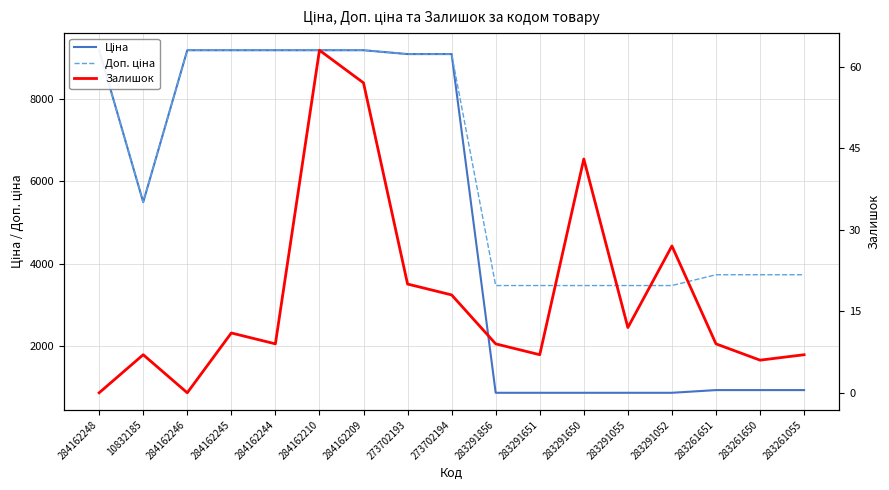

What is the maximum value for Залишок?

63.0